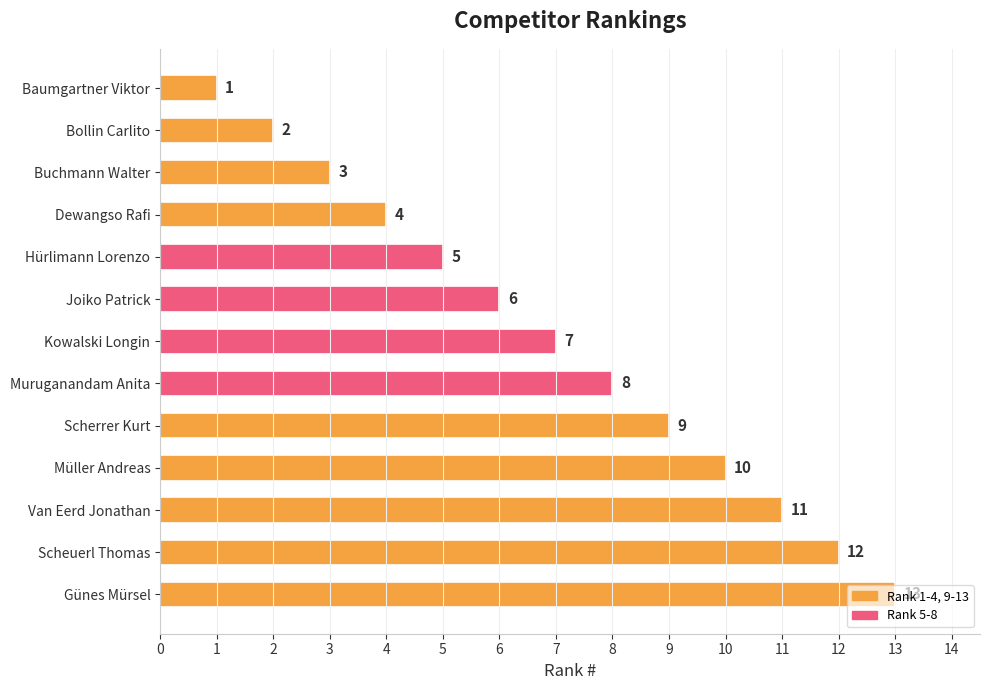

The chart shows a value of 2 at Muruganandam Anita. True or false?

False